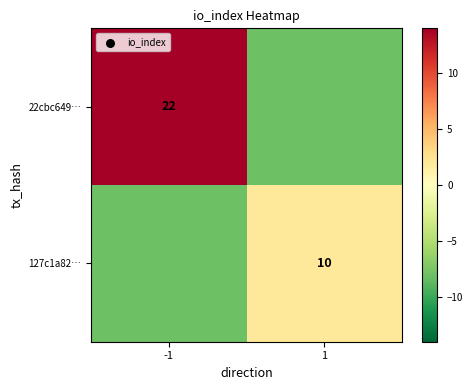

Is the value of 127c1a82… at 1 greater than the value of 22cbc649… at -1?

No